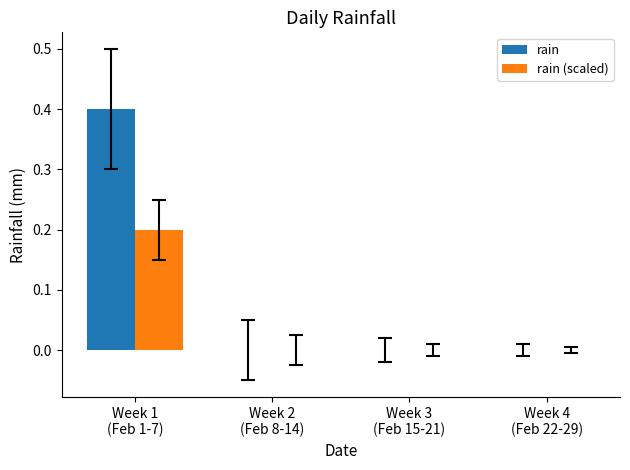

What is the sum of all rain values?

0.4